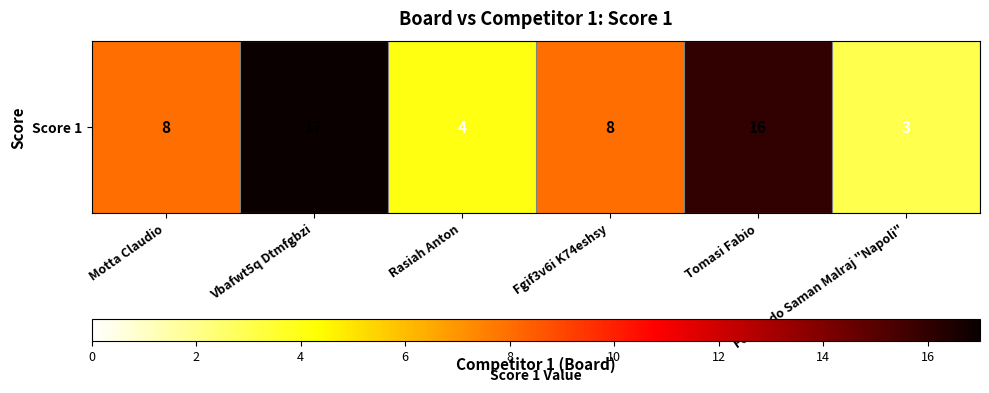

The value at Vbafwt5q Dtmfgbzi is 17. True or false?

True